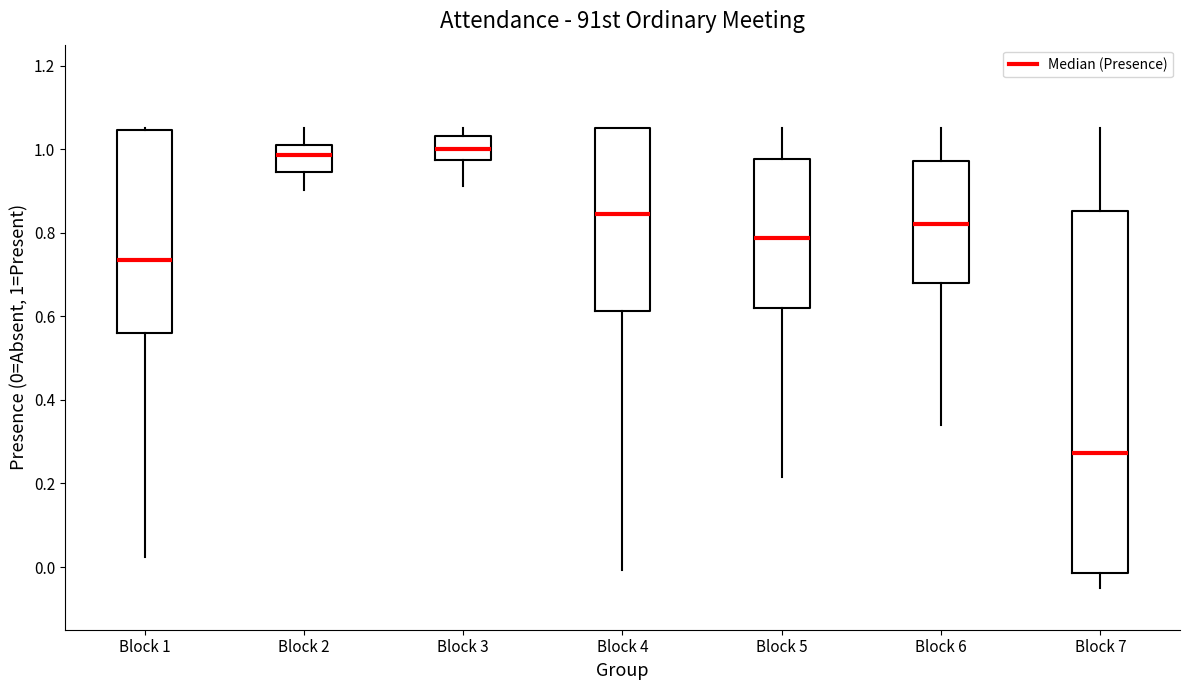

Which box is the tallest, from its lower edge to its upper edge?

Block 7